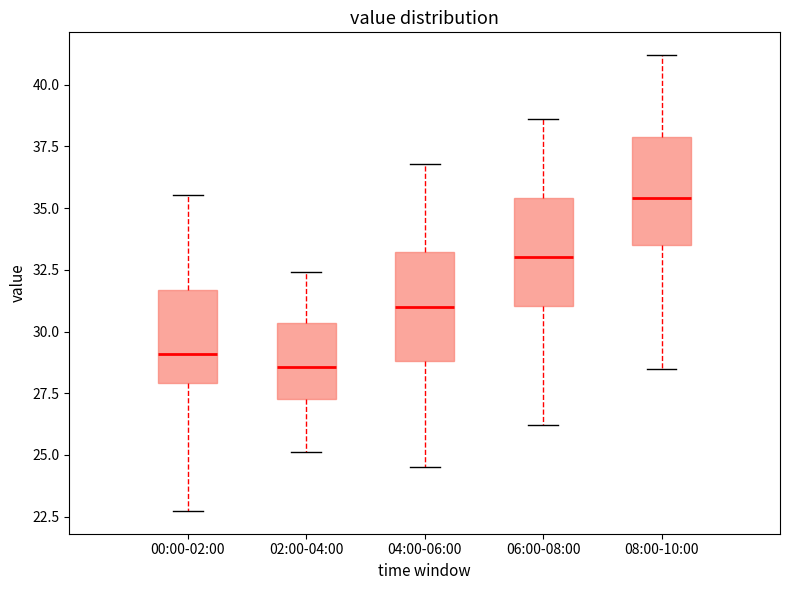

Reading left to right, transcribe this box plot: for each box, give where its median line is, the range the box spans, and where its two whiskers end, as read against the y-axis. The values are not printed on the chart, so give them approximately, as read against the axis.

00:00-02:00: median 29.0, box 28.0 to 31.5, whiskers 22.5 to 35.5
02:00-04:00: median 28.5, box 27.5 to 30.5, whiskers 25.0 to 32.5
04:00-06:00: median 31.0, box 29.0 to 33.0, whiskers 24.5 to 37.0
06:00-08:00: median 33.0, box 31.0 to 35.5, whiskers 26.0 to 38.5
08:00-10:00: median 35.5, box 33.5 to 38.0, whiskers 28.5 to 41.0